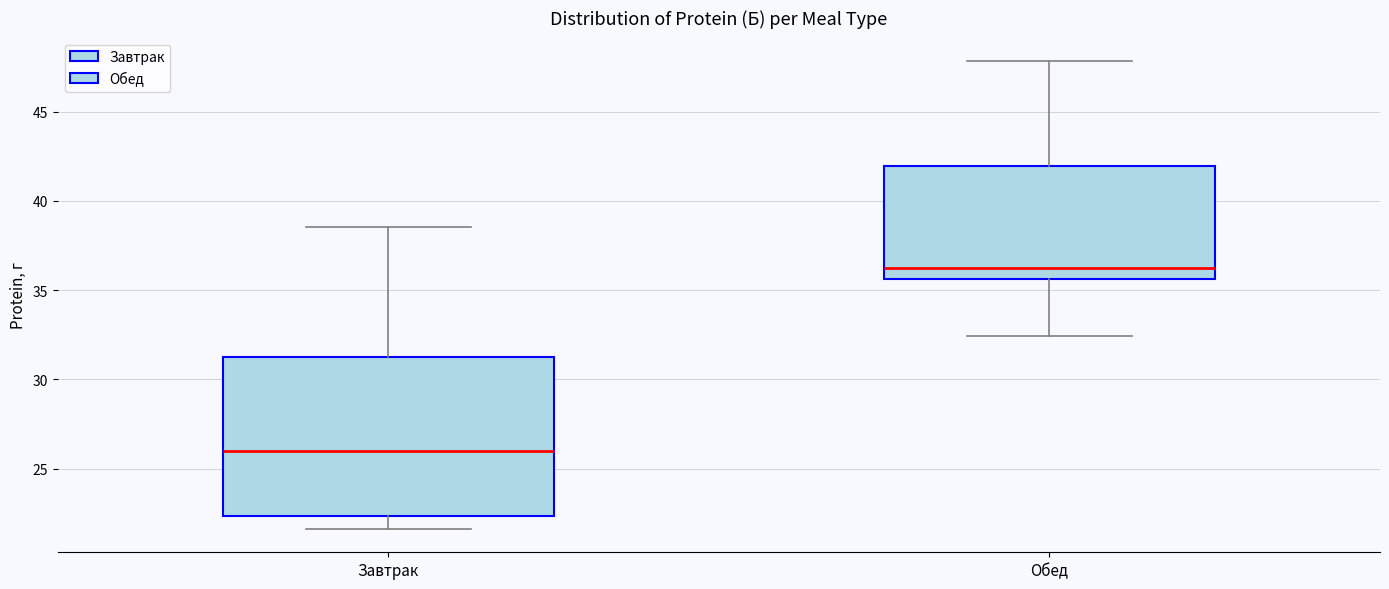

Reading left to right, transcribe this box plot: for each box, give where its median line is, the range the box spans, and where its two whiskers end, as read against the y-axis. The values are not printed on the chart, so give them approximately, as read against the axis.

Завтрак: median 26.0, box 22.5 to 31.0, whiskers 21.5 to 38.5
Обед: median 36.0, box 35.5 to 42.0, whiskers 32.5 to 48.0